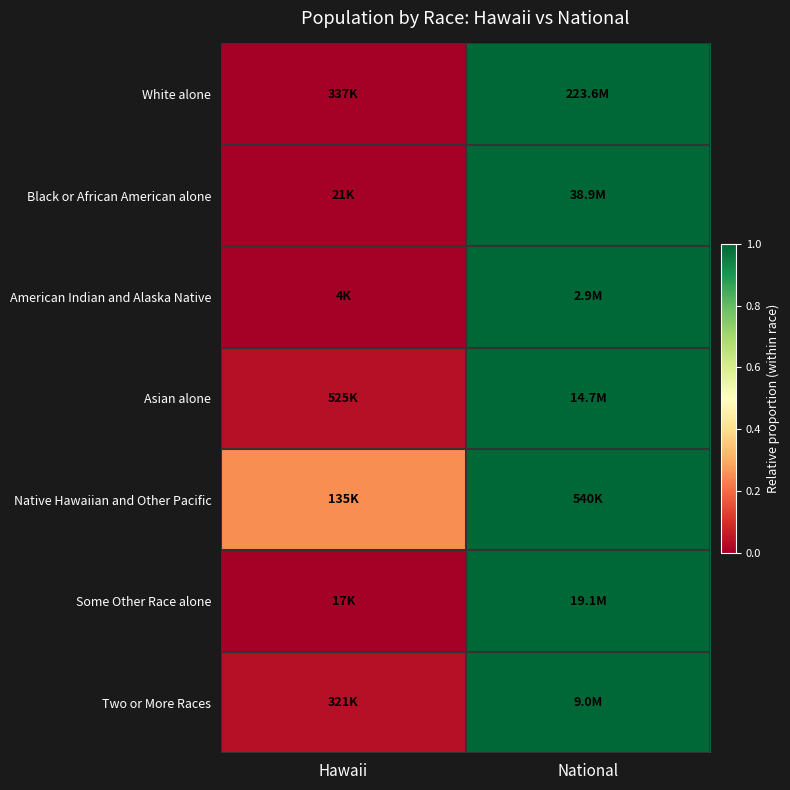

Count the number of data series in this chart.

7